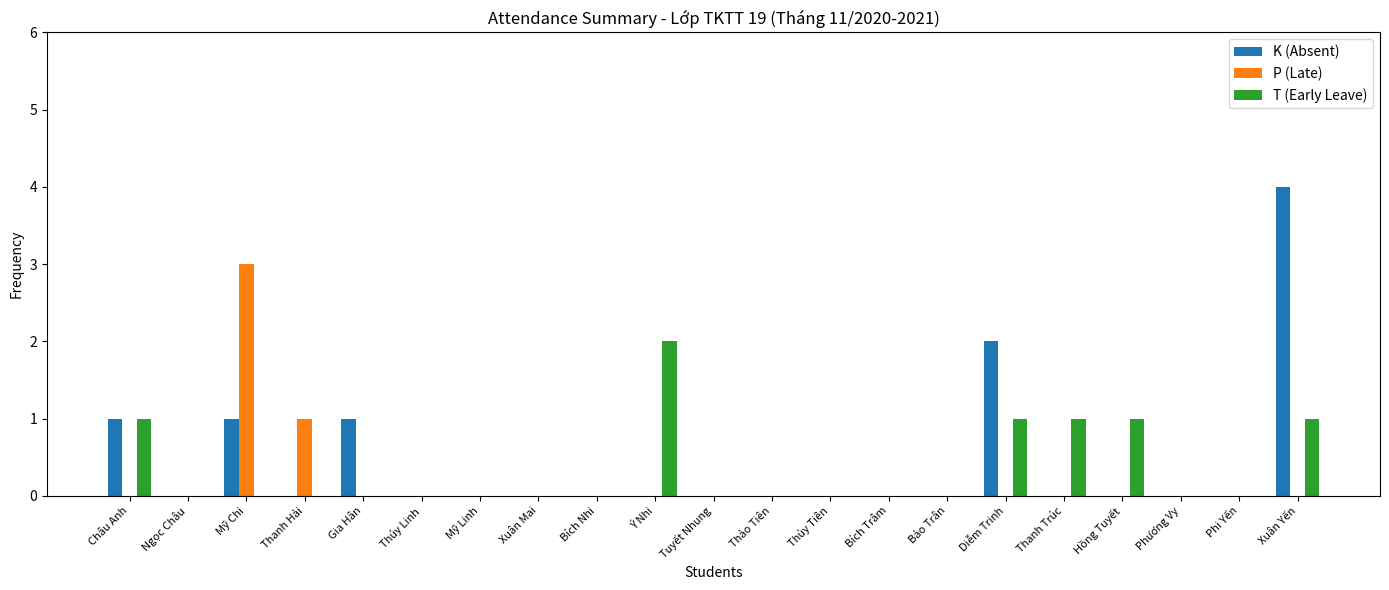

Which category has the highest value across all series?

Xuân Yến